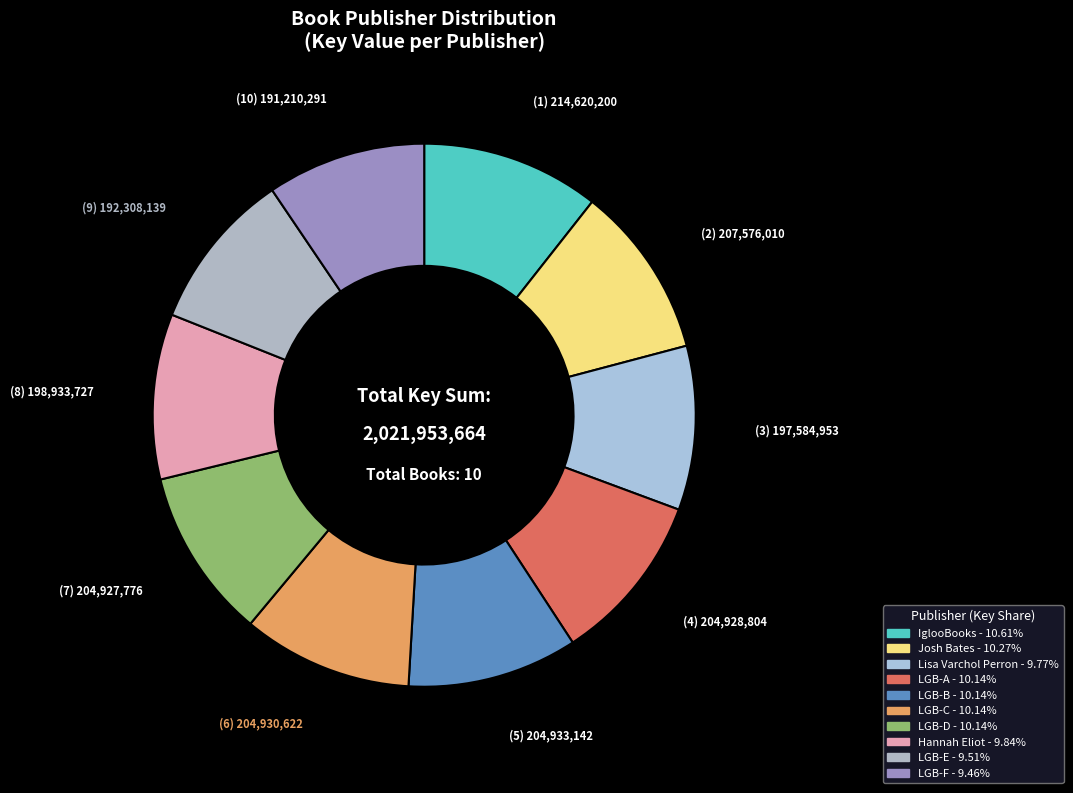

Count the number of slices in the pie.

10